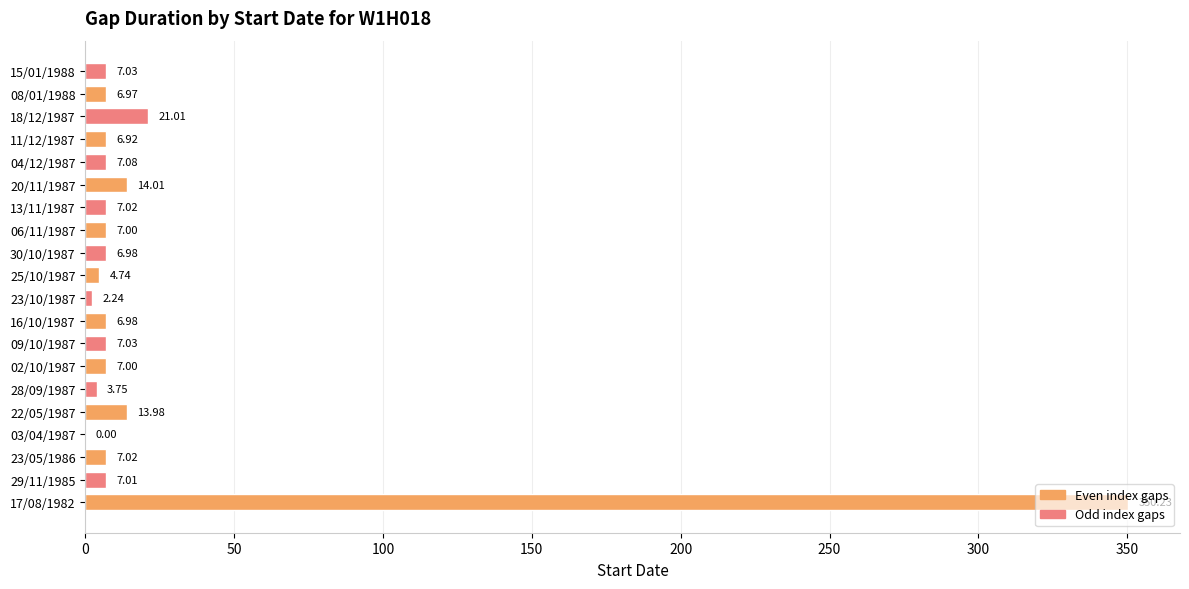

Are the bars horizontal?

Yes